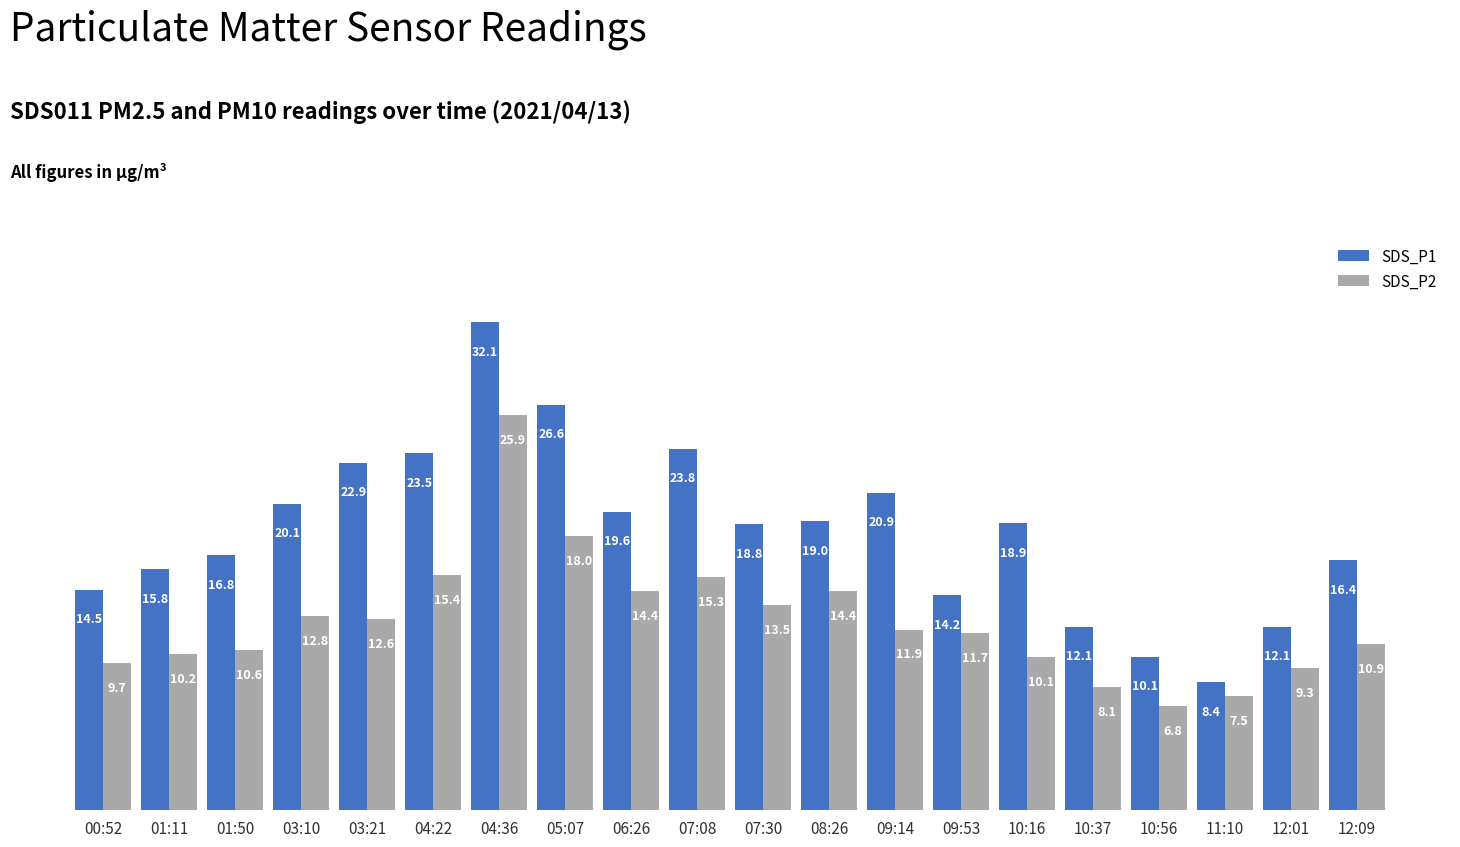

At which label does SDS_P1 first exceed 18?

03:10